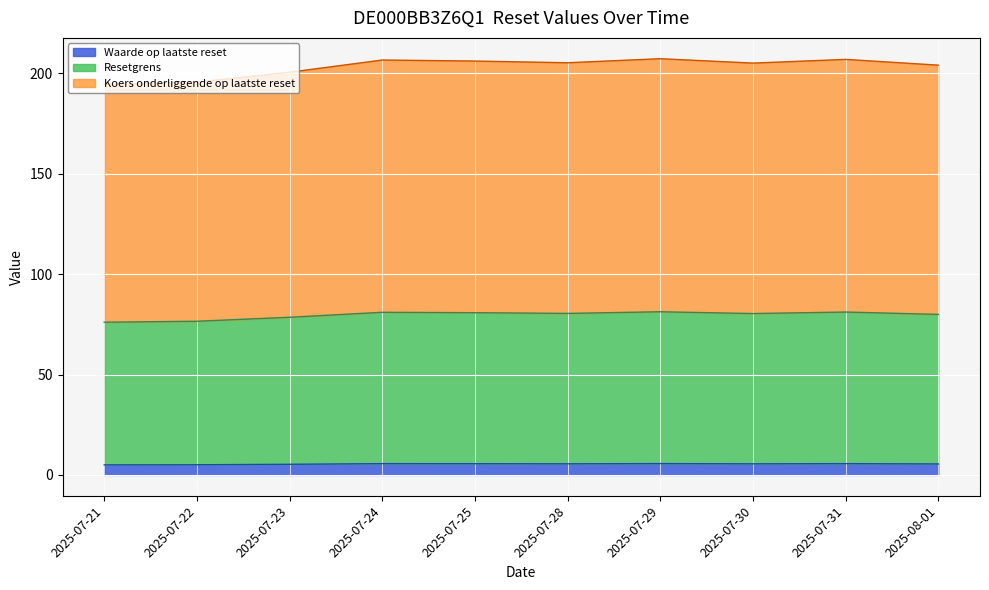

What is the total value across all series at 2025-07-22?

195.6